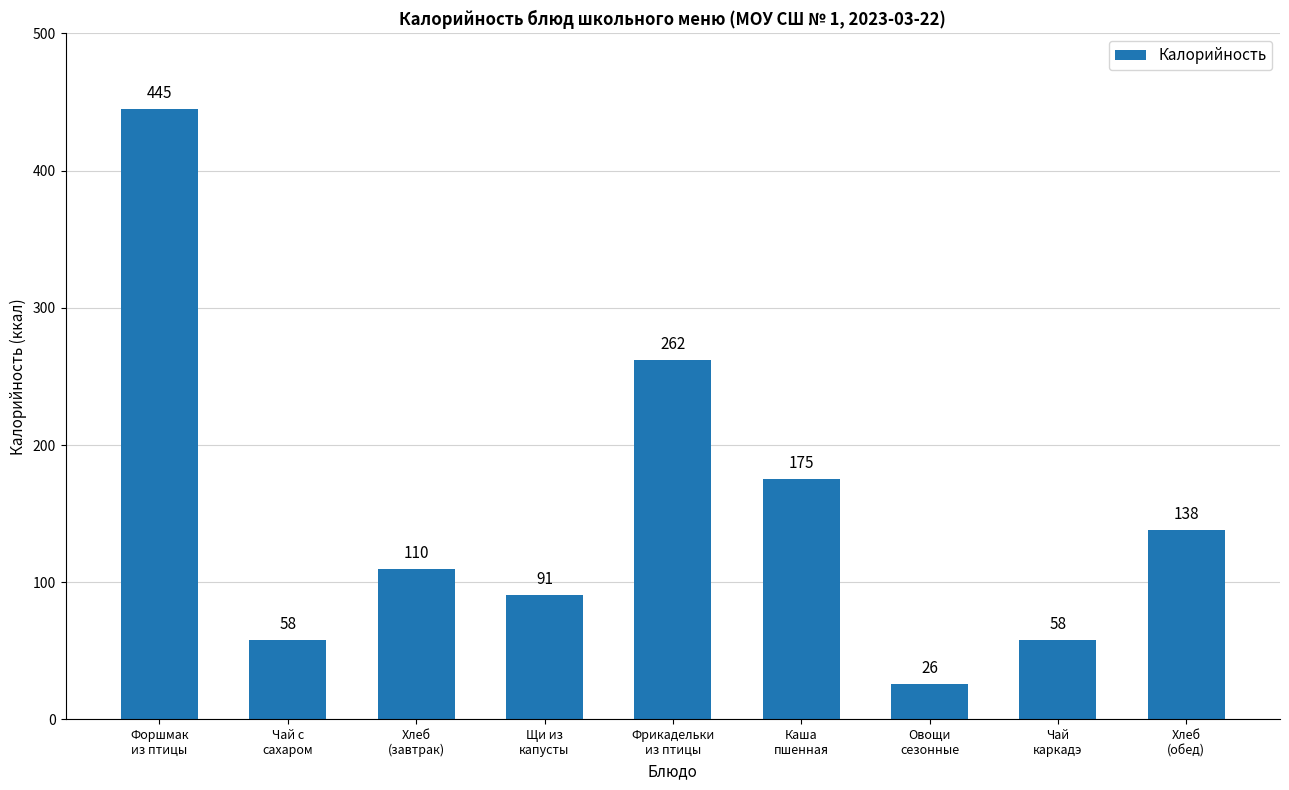

What is the difference between the values at Форшмак
из птицы and Чай с
сахаром?

387